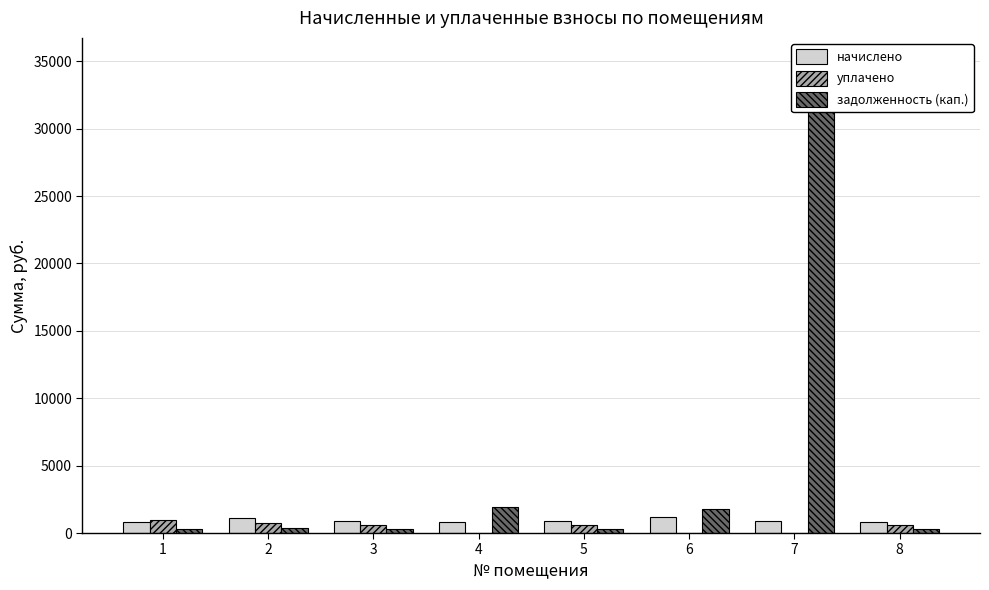

What is the difference between the maximum and second lowest values in the уплачено series?

962.6